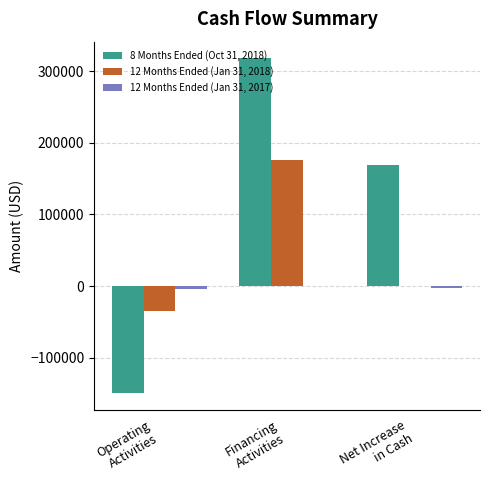

What is the maximum value shown in the chart?

317600